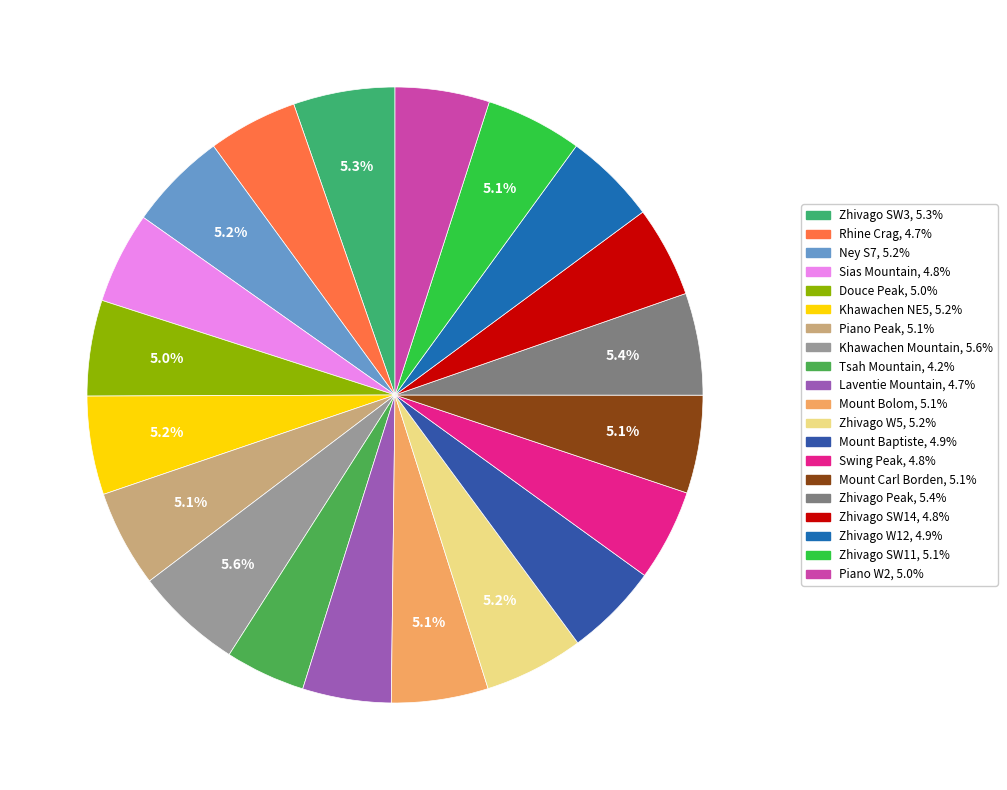

What percentage do Zhivago W12 and Zhivago SW11 together represent?

9.9%